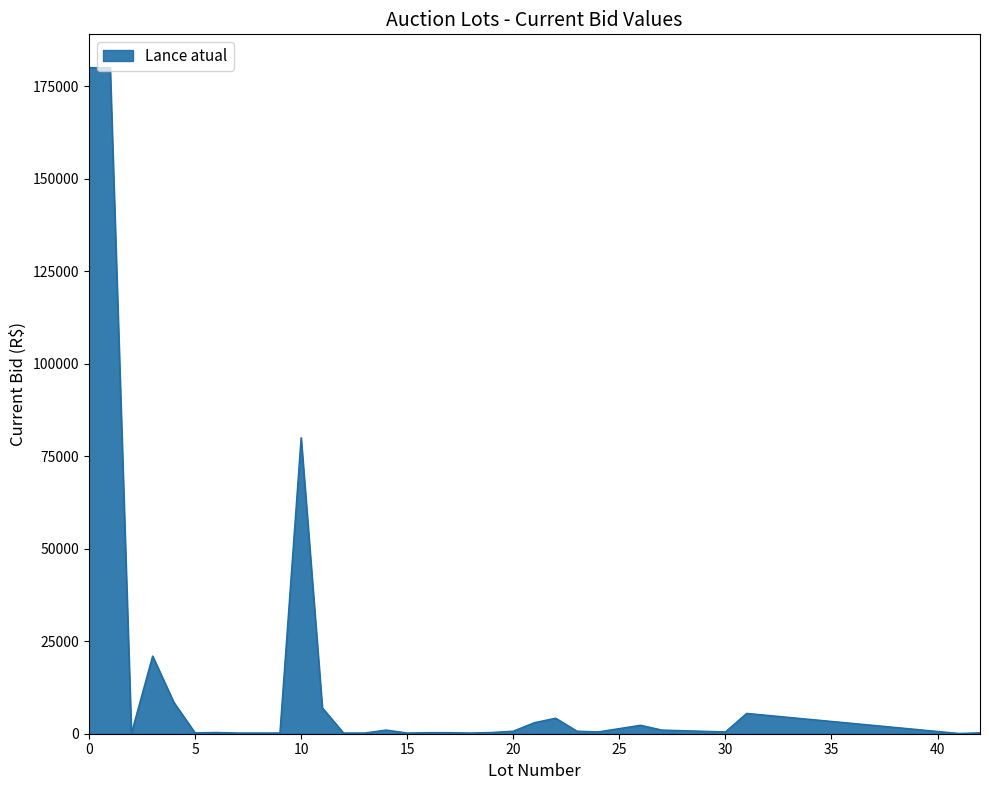

What is the maximum value shown in the chart?

180000